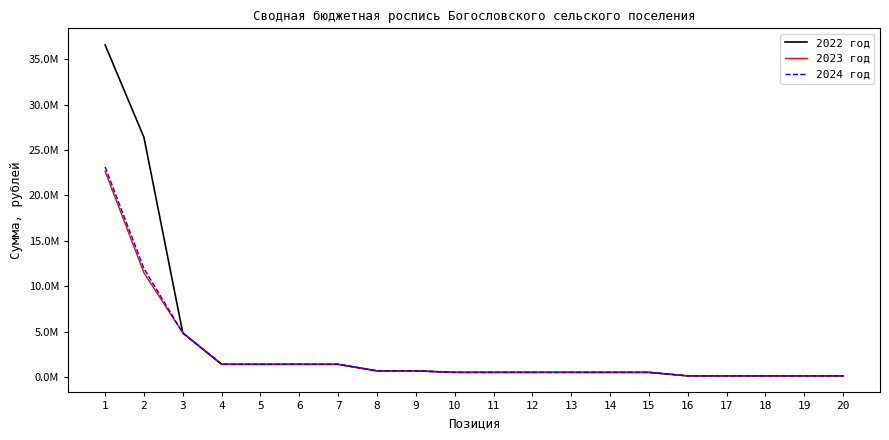

True or false: 2022 год has more than 0 interior local peaks.

False